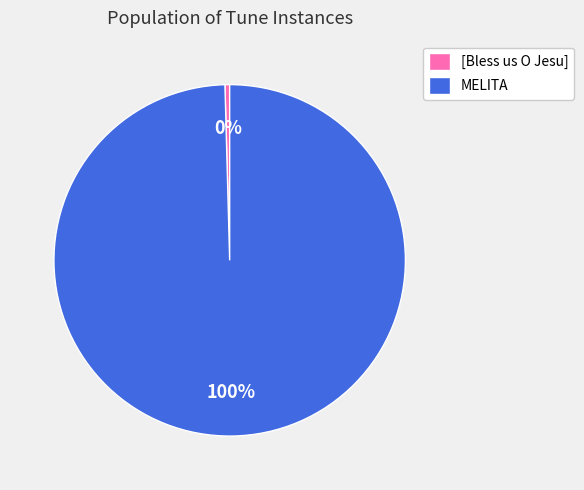

Is there a majority slice in this chart?

Yes